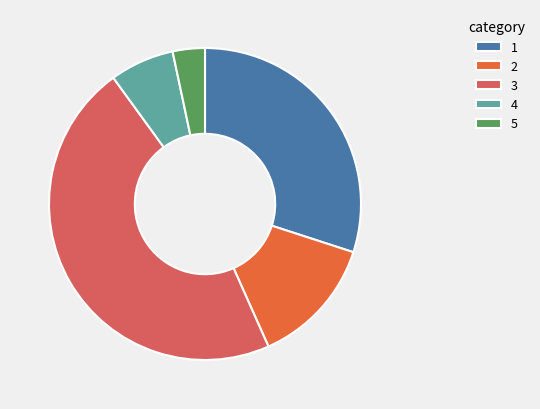

Rank the categories by value from lowest to highest.

5, 4, 2, 1, 3